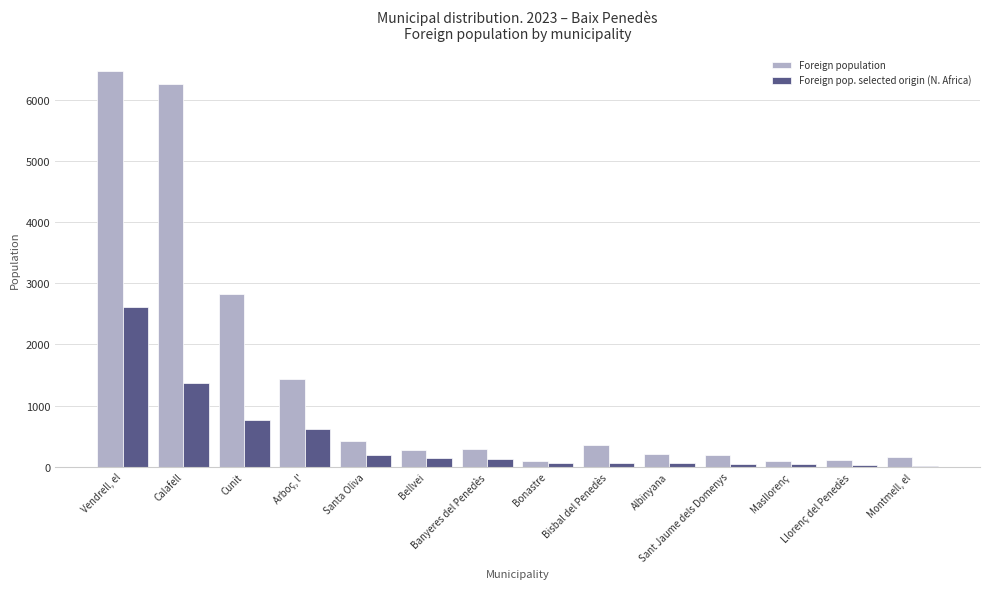

What is the difference between the Foreign pop. selected origin (N. Africa) values at Bellvei and Bisbal del Penedès?

80